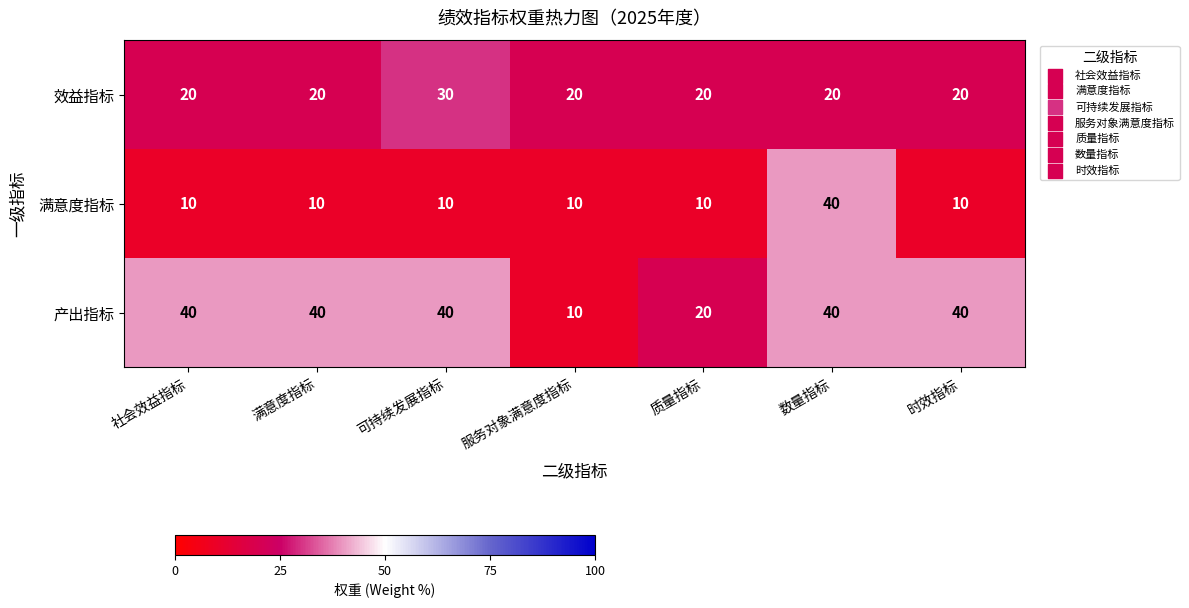

Rank the series at 可持续发展指标 from highest to lowest value.

产出指标, 效益指标, 满意度指标